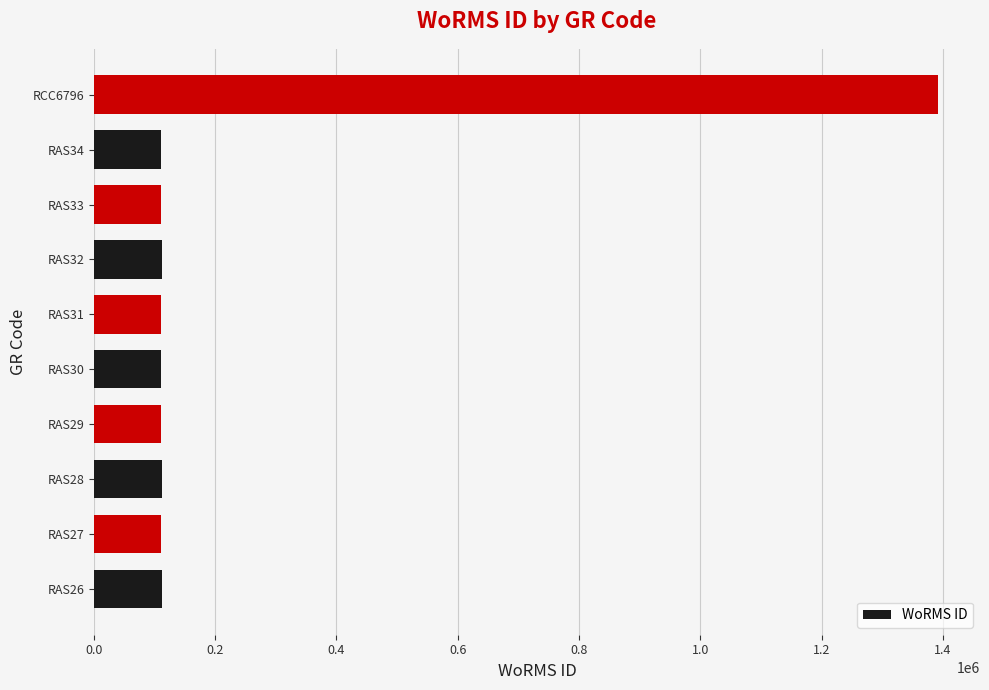

How many values are below 111411?

5